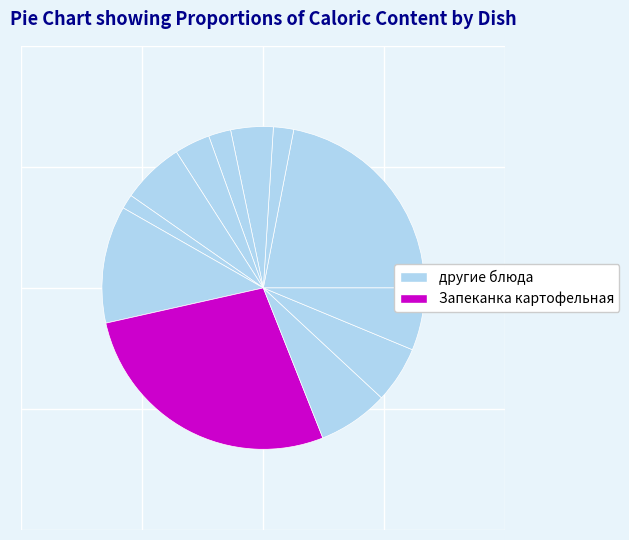

How many segments does this pie chart have?

12